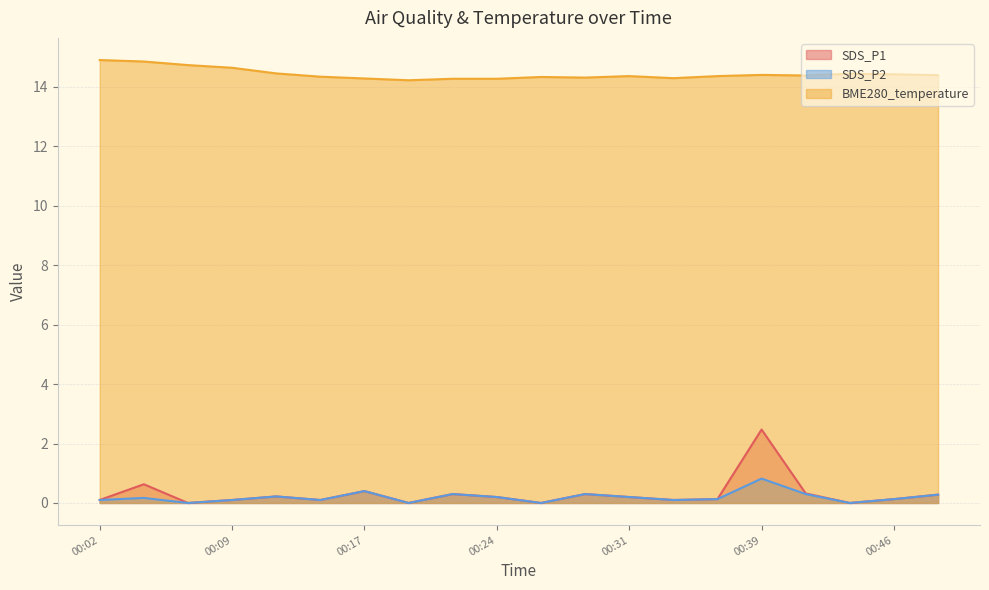

The SDS_P1 series shows -1.6 at 00:44. True or false?

False